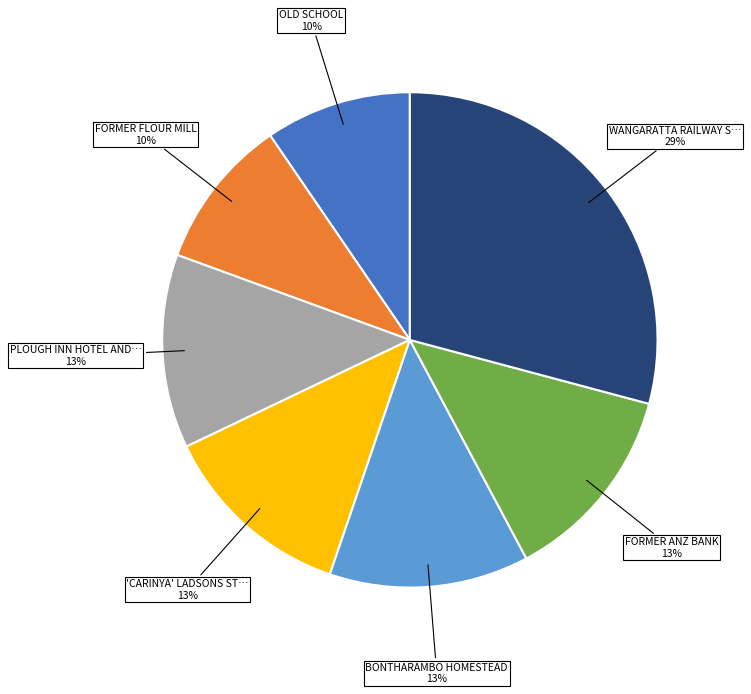

To the nearest percent, what is the average slice percentage?

14%